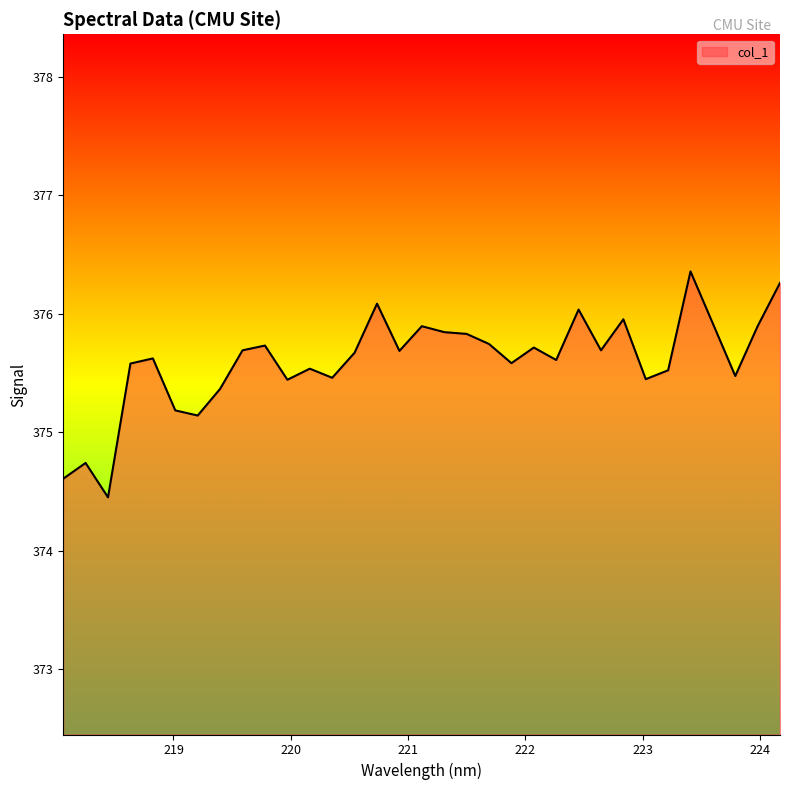

What is the difference between the maximum and minimum values?

1.9